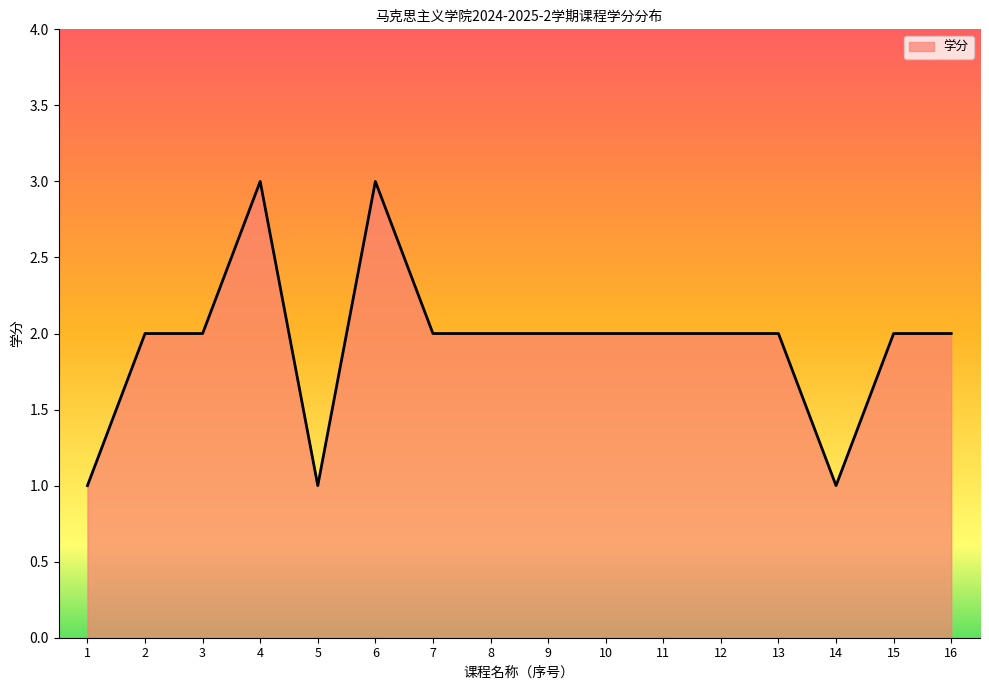

Does the chart display data point markers on the line(s)?

No